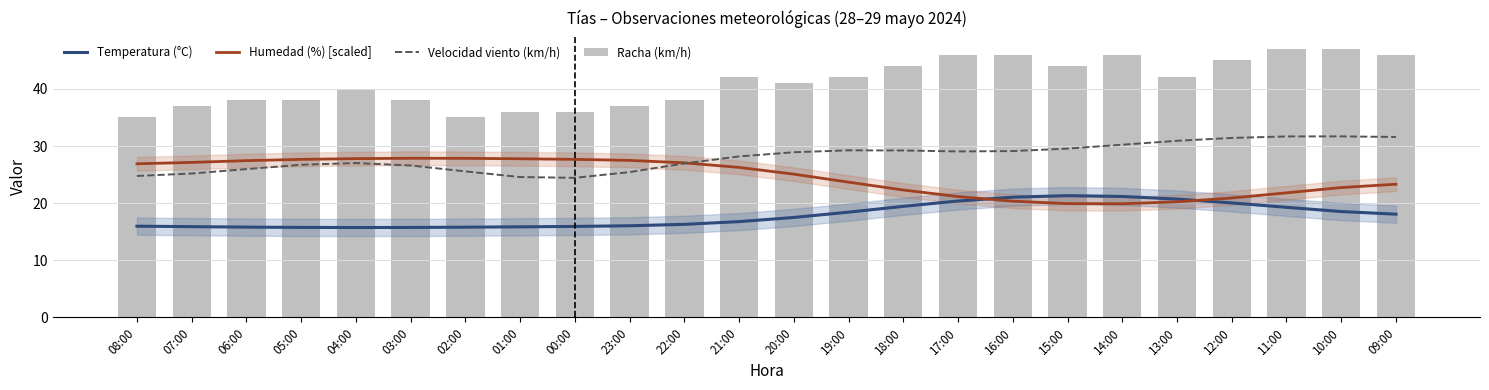

What is the difference between the maximum and minimum values in the Velocidad viento (km/h) series?

7.2